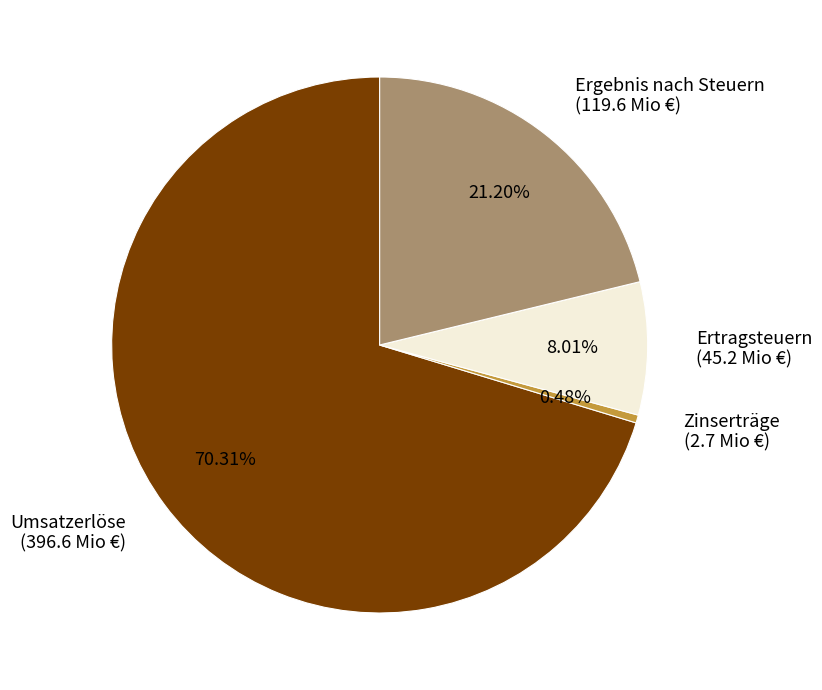

How many slices are in this pie chart?

4